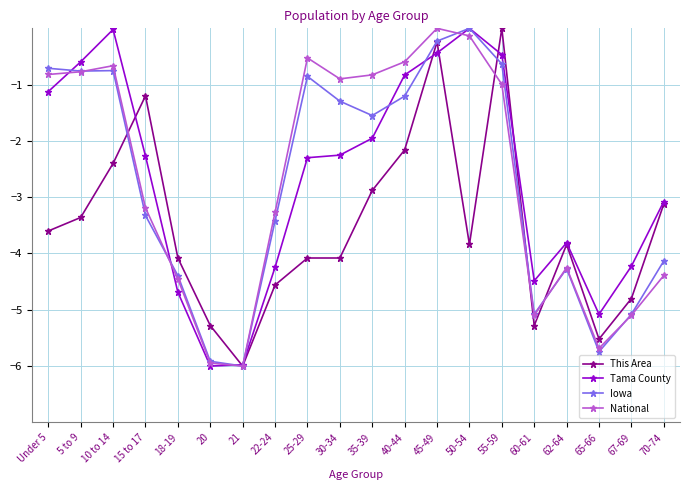

What is the difference between the highest and lowest values at 35-39?

2.1